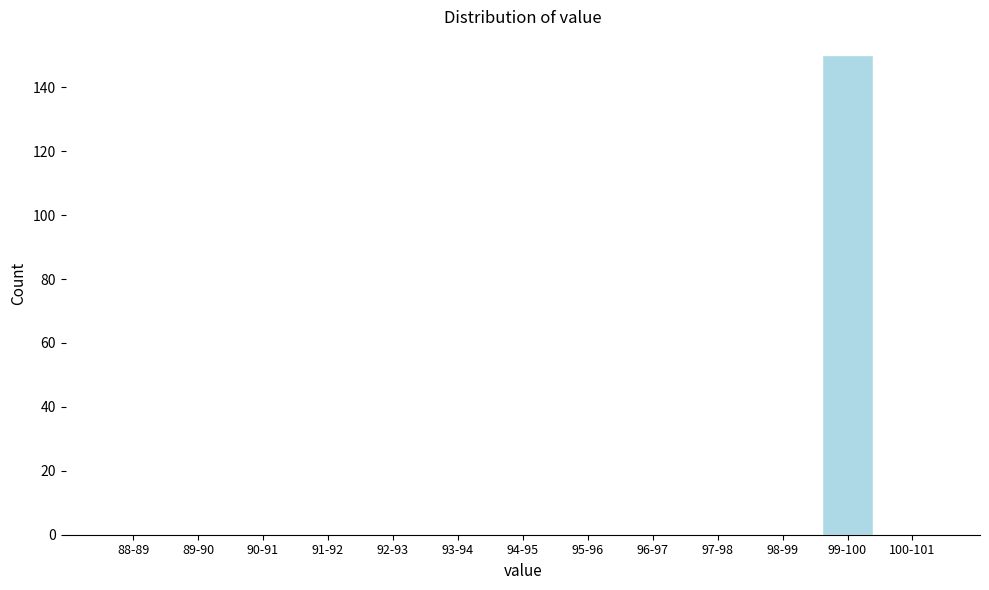

Reading left to right, extract all data points from this chart.

88-89=0	89-90=0	90-91=0	91-92=0	92-93=0	93-94=0	94-95=0	95-96=0	96-97=0	97-98=0	98-99=0	99-100=150	100-101=0